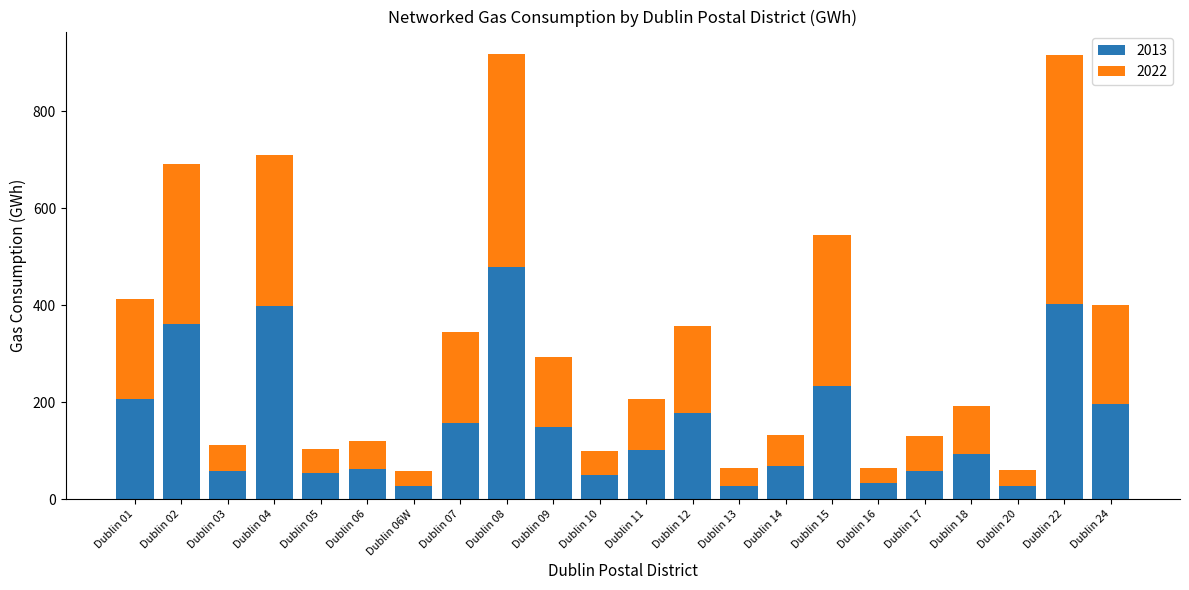

Does the chart contain any negative values?

No